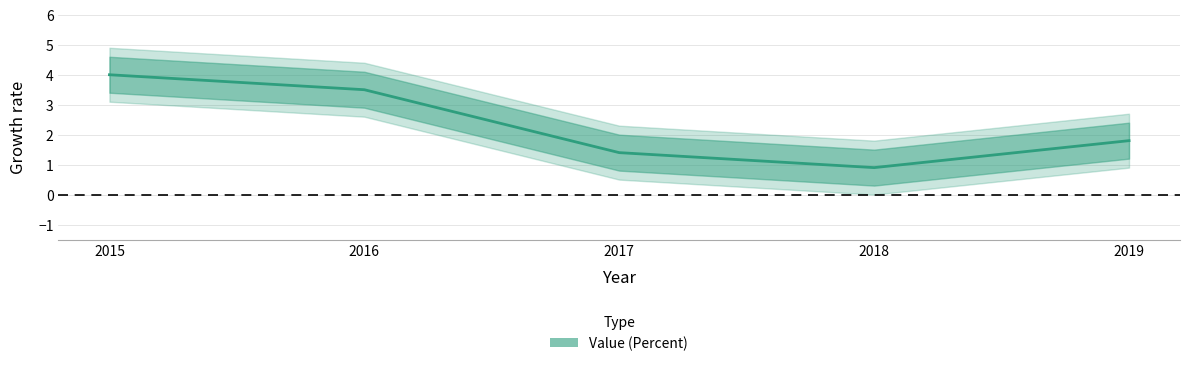

Reading left to right, list all the values displayed in this chart.

2015=4.0	2016=3.5	2017=1.4	2018=0.9	2019=1.8